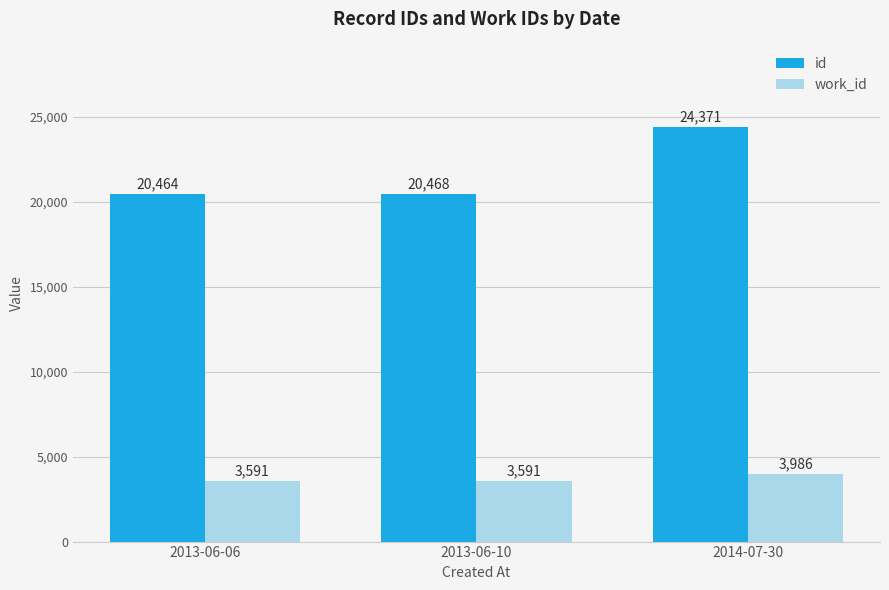

Count the number of data series in this chart.

2